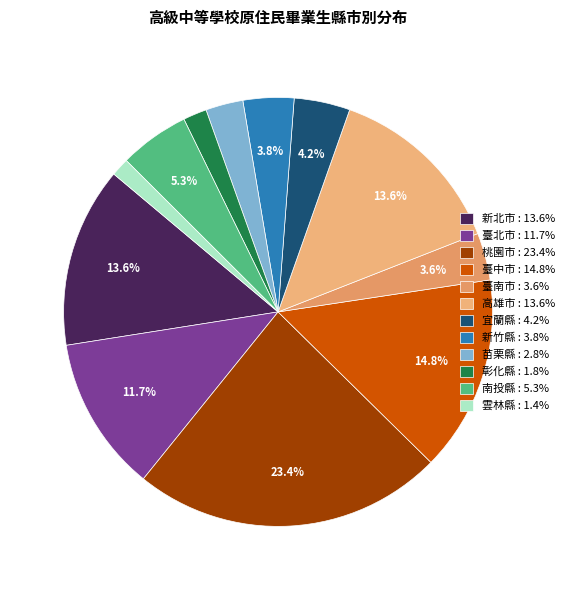

Is 高雄市 the majority of the pie?

No